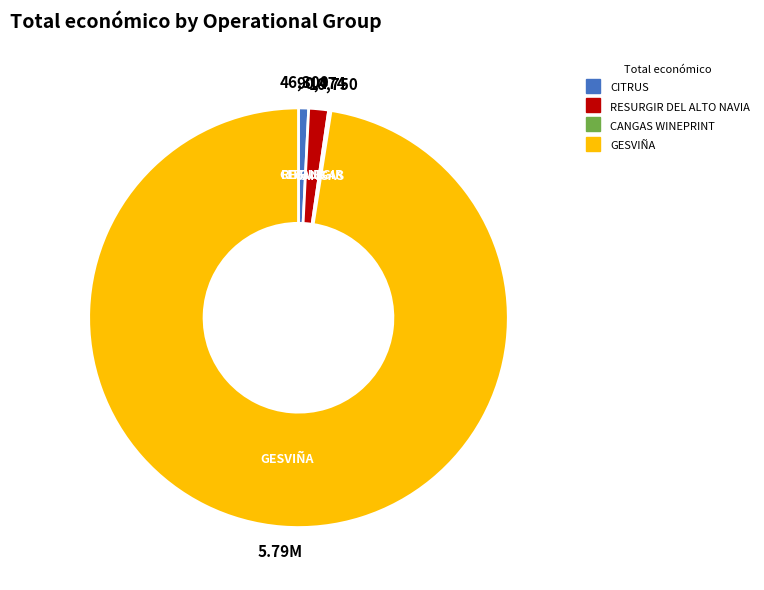

Does any single category account for the majority?

Yes